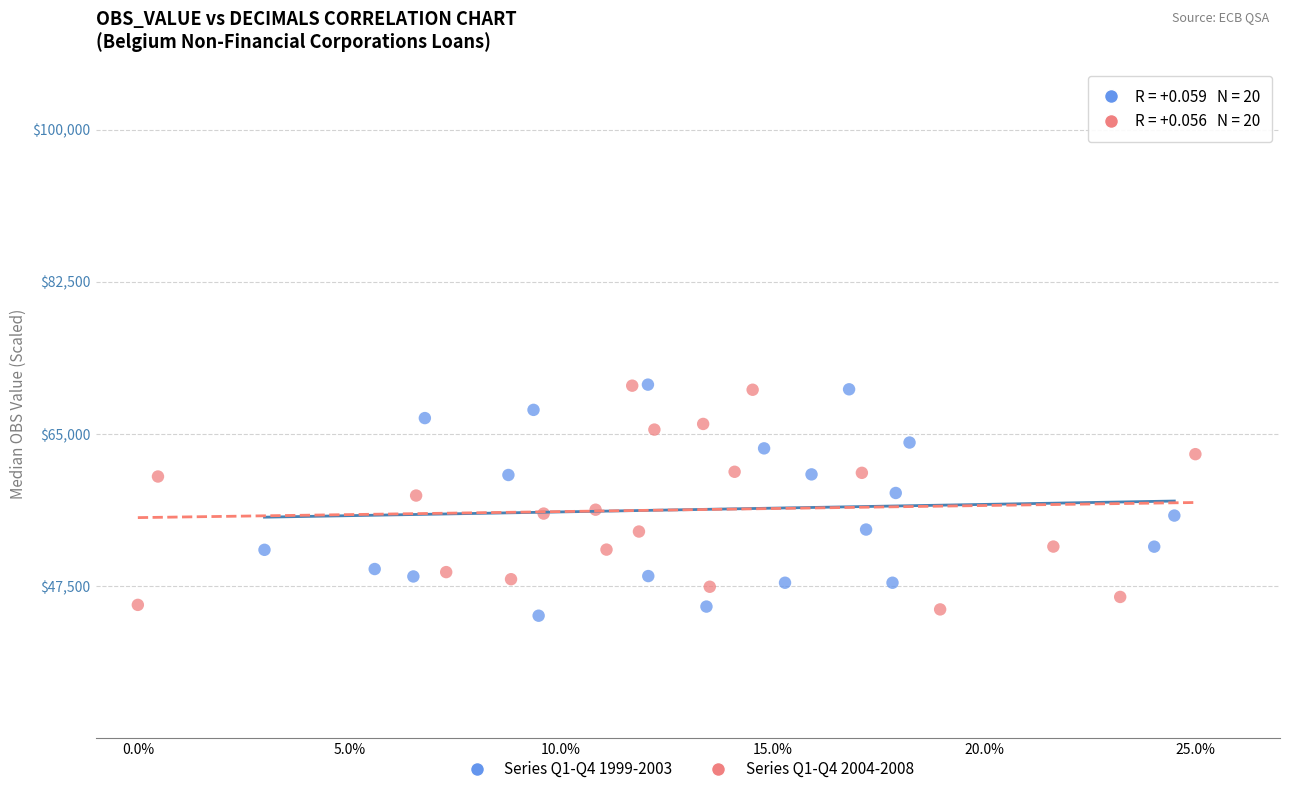

What are all the series names shown in the legend?

Series Q1-Q4 1999-2003, Series Q1-Q4 2004-2008